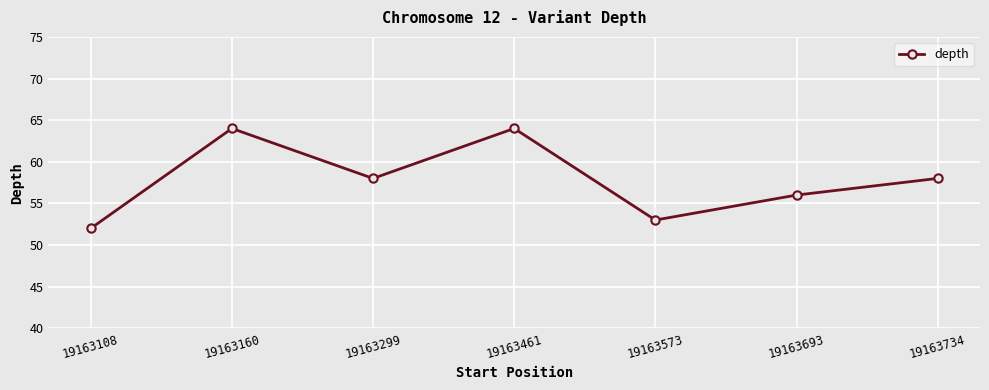

Which category has the lowest value across all series?

19163108